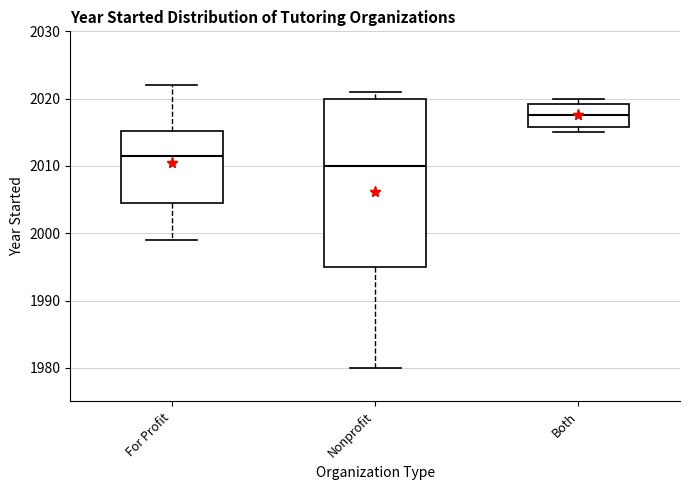

Where does the median line of the box for For Profit sit on the y-axis? The values are not printed on the chart, so give them approximately, as read against the axis.

2012